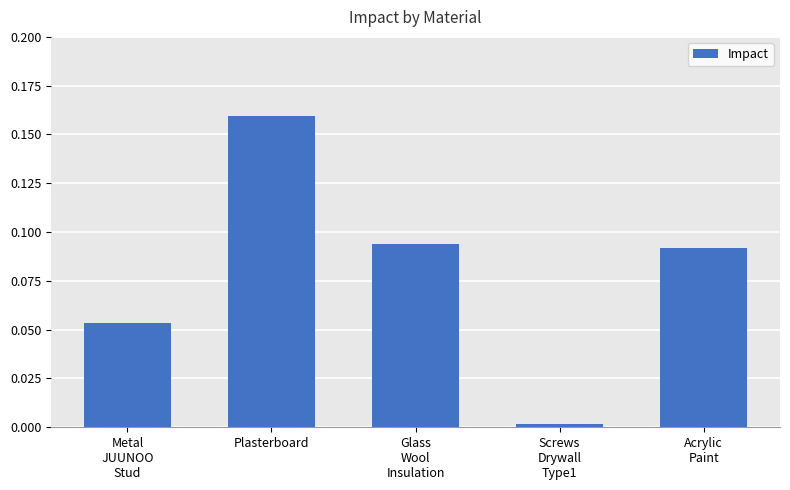

What is the change in value from Metal
JUUNOO
Stud to Screws
Drywall
Type1?

-0.1